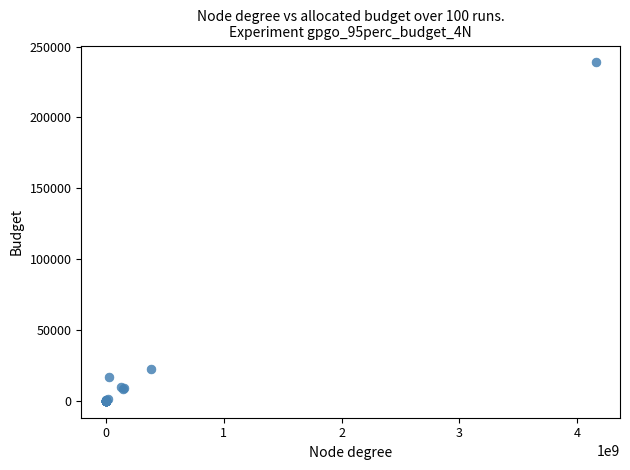

What Y value in the scatter plot is closest to 119404?

22220